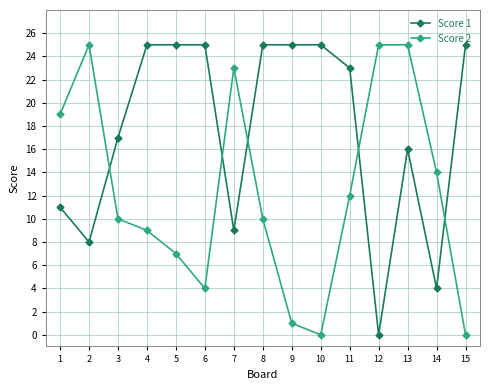

Is this an area chart (filled region under the line)?

No